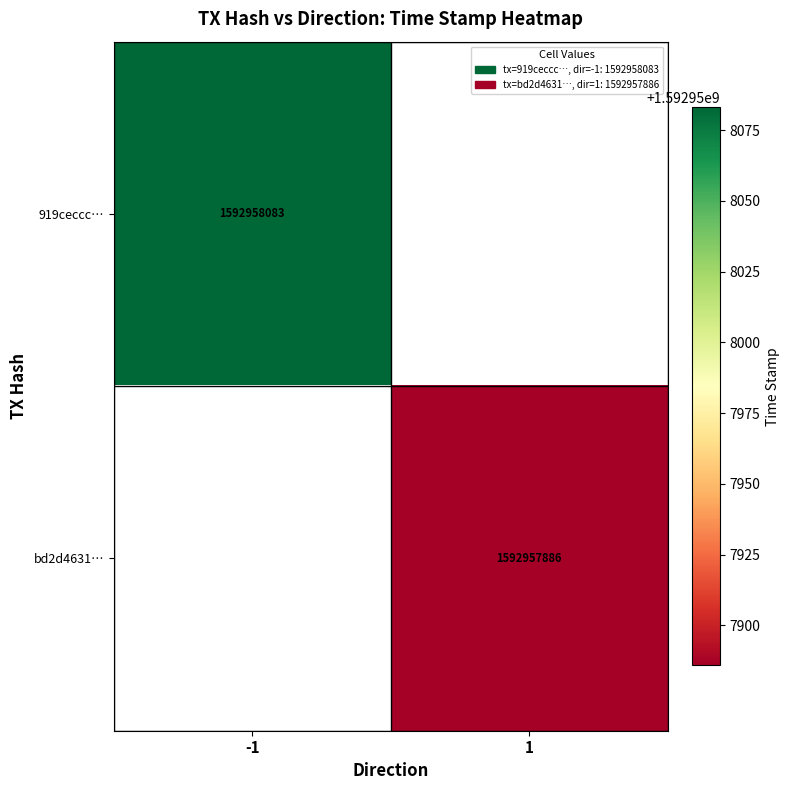

Between direction and time_stamp, which is larger?

time_stamp